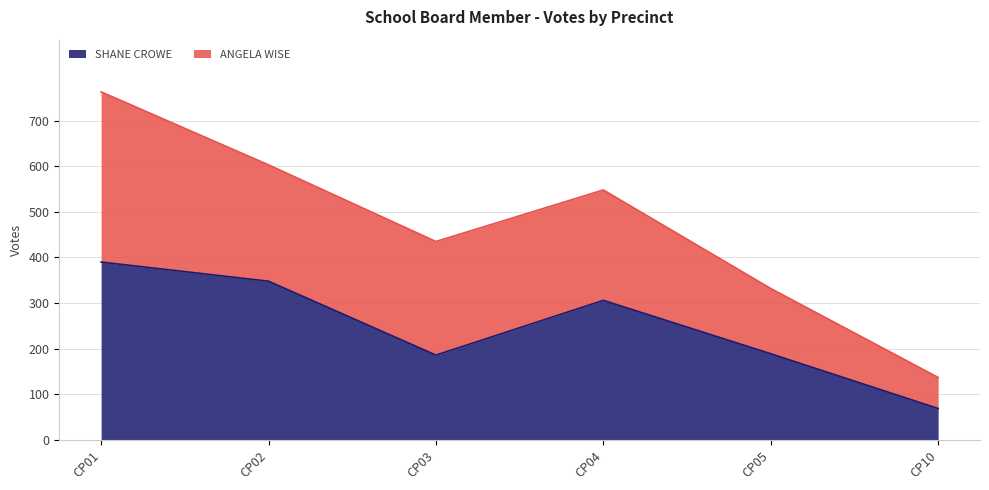

Rank the categories by value from highest to lowest.

CP01, CP02, CP04, CP05, CP03, CP10